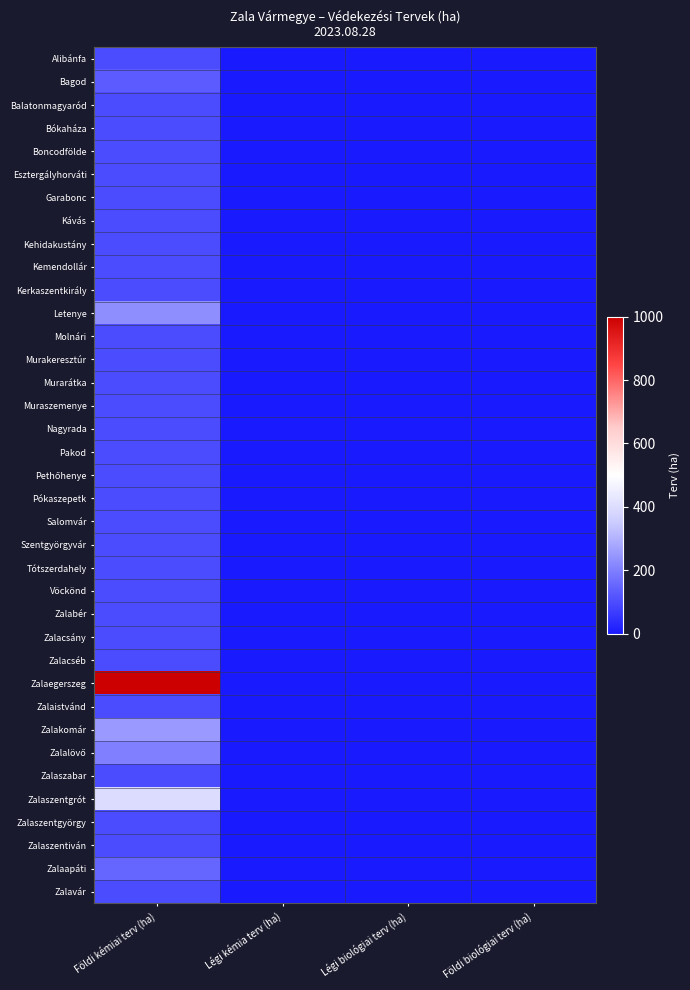

What is the difference between the highest and lowest values at Földi kémiai terv (ha)?

900